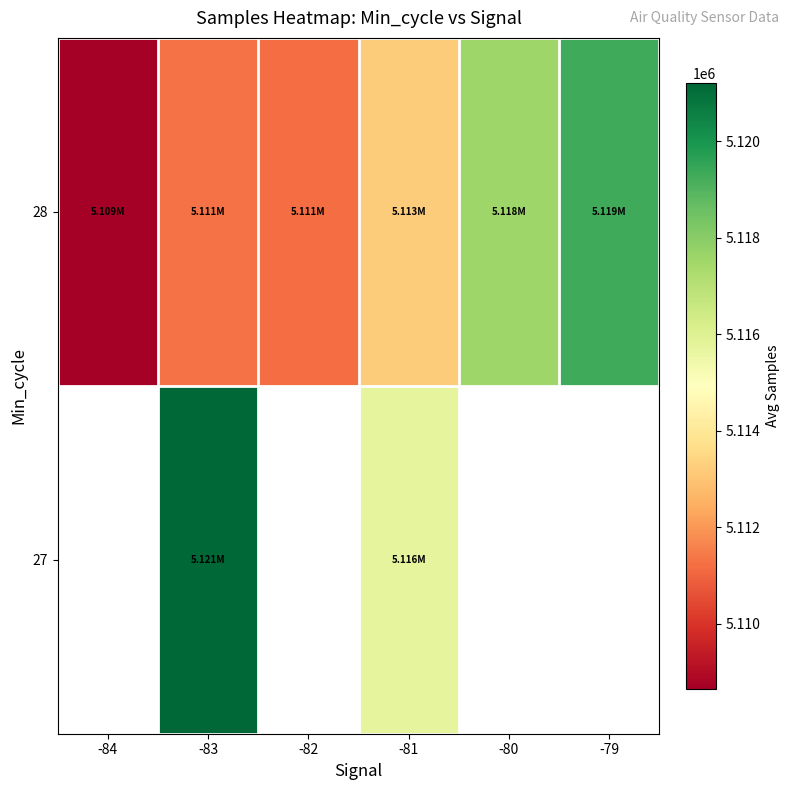

How many values in the 27 series exceed 5115753?

1